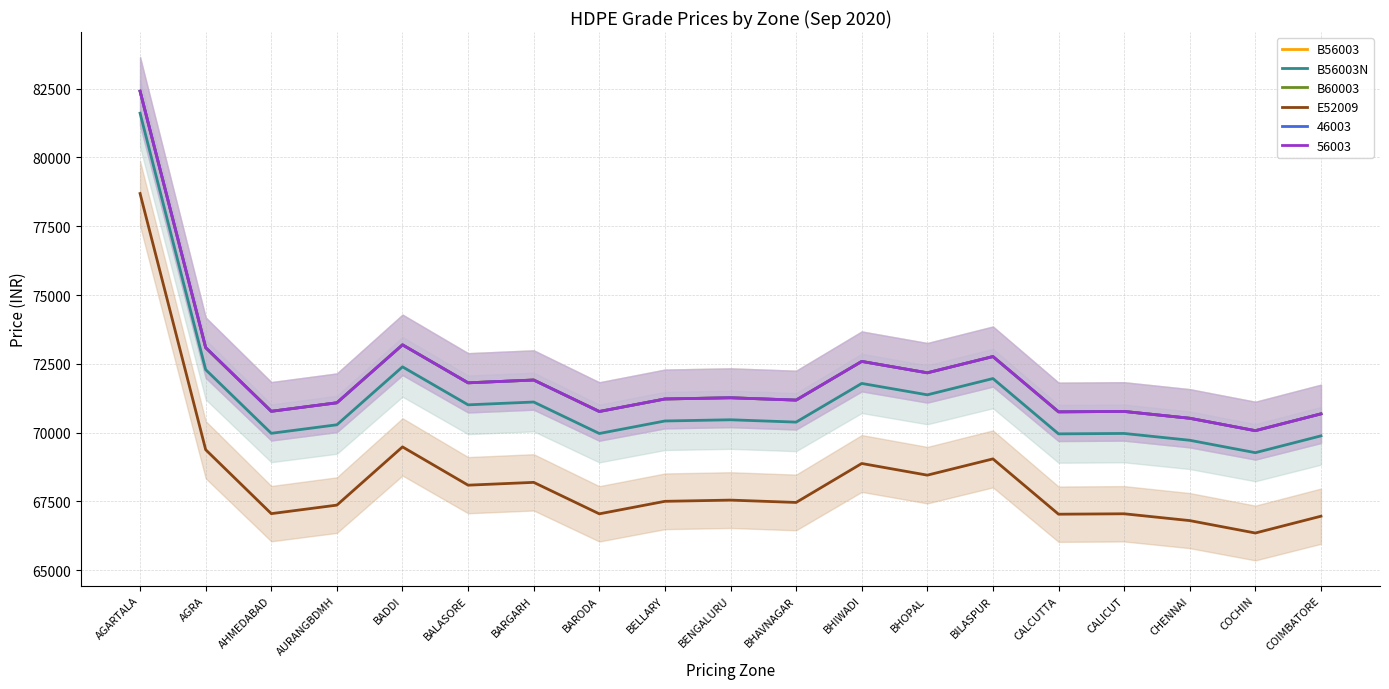

Rank the series by their maximum value, from highest to lowest.

B56003, B60003, B56003N, E52009